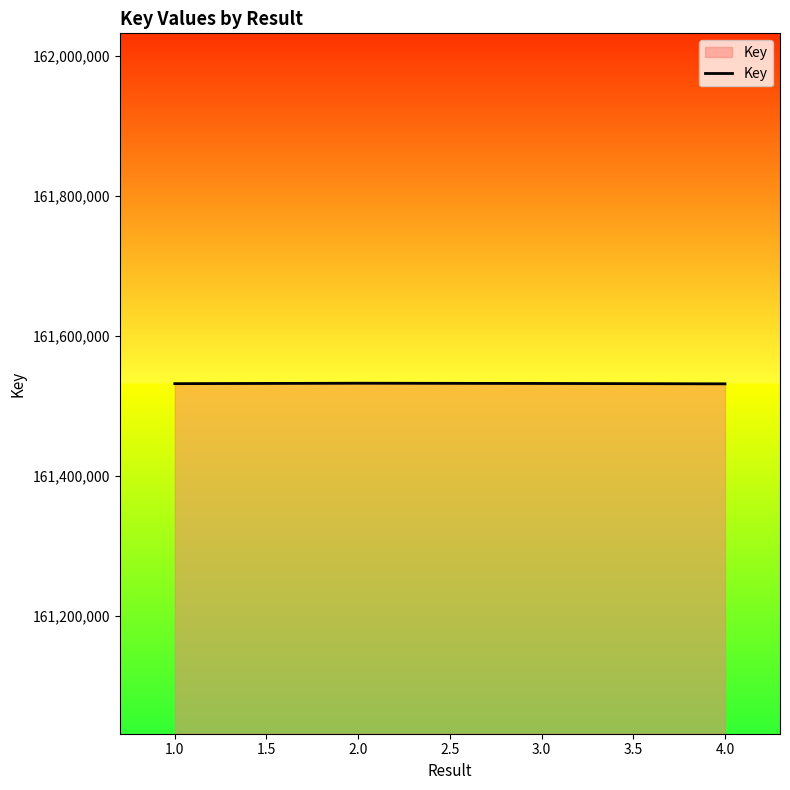

What is the minimum value shown in the chart?

161531155